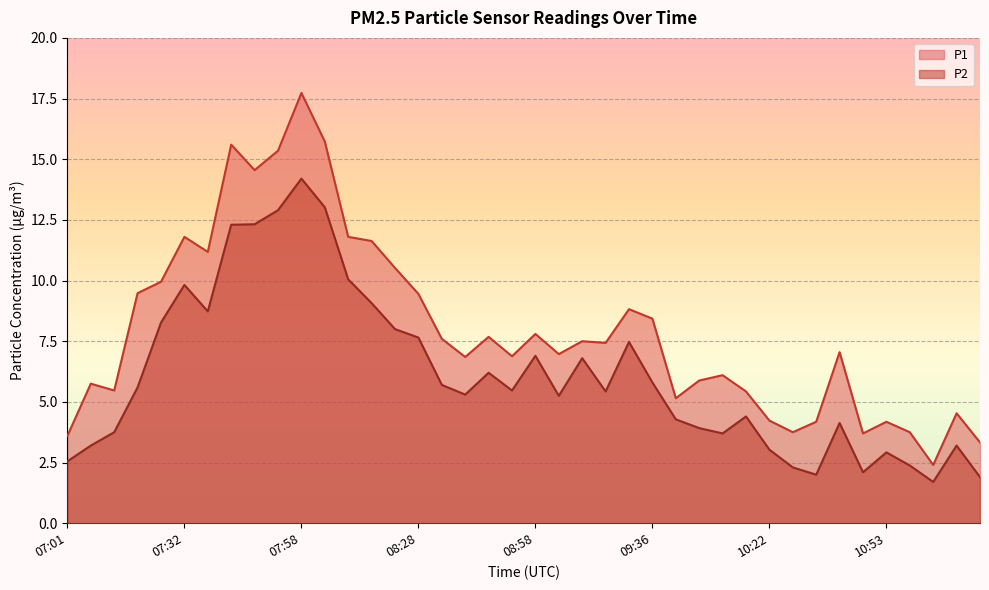

Reading left to right, transcribe all the data shown in this chart.

P1: 07:01=3.6	07:06=5.8	07:12=5.5	07:17=9.5	07:27=9.9	07:32=11.8	07:37=11.2	07:42=15.6	07:47=14.6	07:53=15.3	07:58=17.7	08:03=15.7	08:08=11.8	08:18=11.6	08:23=10.5	08:28=9.4	08:38=7.6	08:43=6.8	08:48=7.7	08:53=6.9	08:58=7.8	09:04=7.0	09:09=7.5	09:19=7.4	09:25=8.8	09:36=8.4	09:41=5.2	09:46=5.9	10:06=6.1	10:11=5.4	10:22=4.2	10:27=3.8	10:32=4.2	10:43=7.0	10:48=3.7	10:53=4.2	10:58=3.8	11:03=2.4	11:14=4.5	11:19=3.3
P2: 07:01=2.5	07:06=3.2	07:12=3.8	07:17=5.6	07:27=8.3	07:32=9.8	07:37=8.7	07:42=12.3	07:47=12.3	07:53=12.9	07:58=14.2	08:03=13.0	08:08=10.1	08:18=9.1	08:23=8.0	08:28=7.7	08:38=5.7	08:43=5.3	08:48=6.2	08:53=5.5	08:58=6.9	09:04=5.2	09:09=6.8	09:19=5.4	09:25=7.5	09:36=5.8	09:41=4.3	09:46=3.9	10:06=3.7	10:11=4.4	10:22=3.0	10:27=2.3	10:32=2.0	10:43=4.1	10:48=2.1	10:53=2.9	10:58=2.4	11:03=1.7	11:14=3.2	11:19=1.9